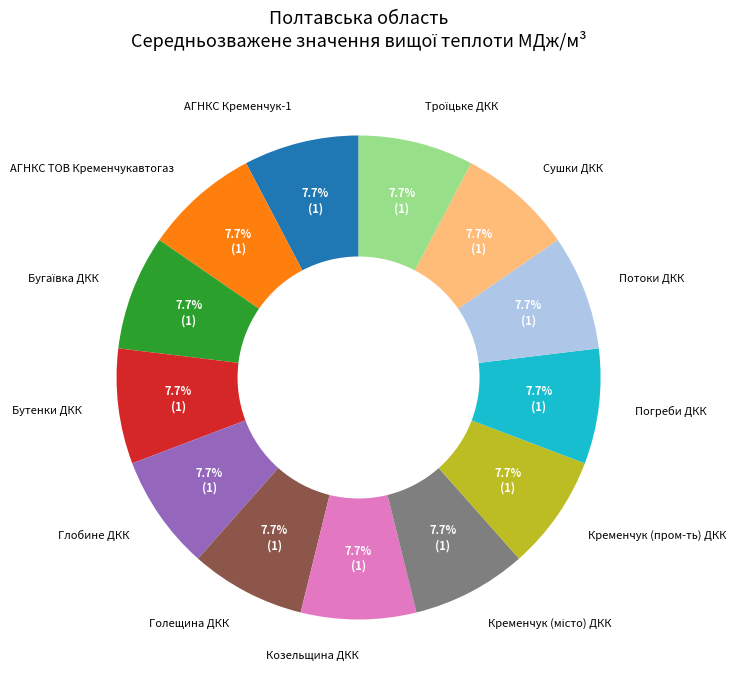

What percentage is the АГНКС ТОВ Кременчукавтогаз slice, to the nearest percent?

8%